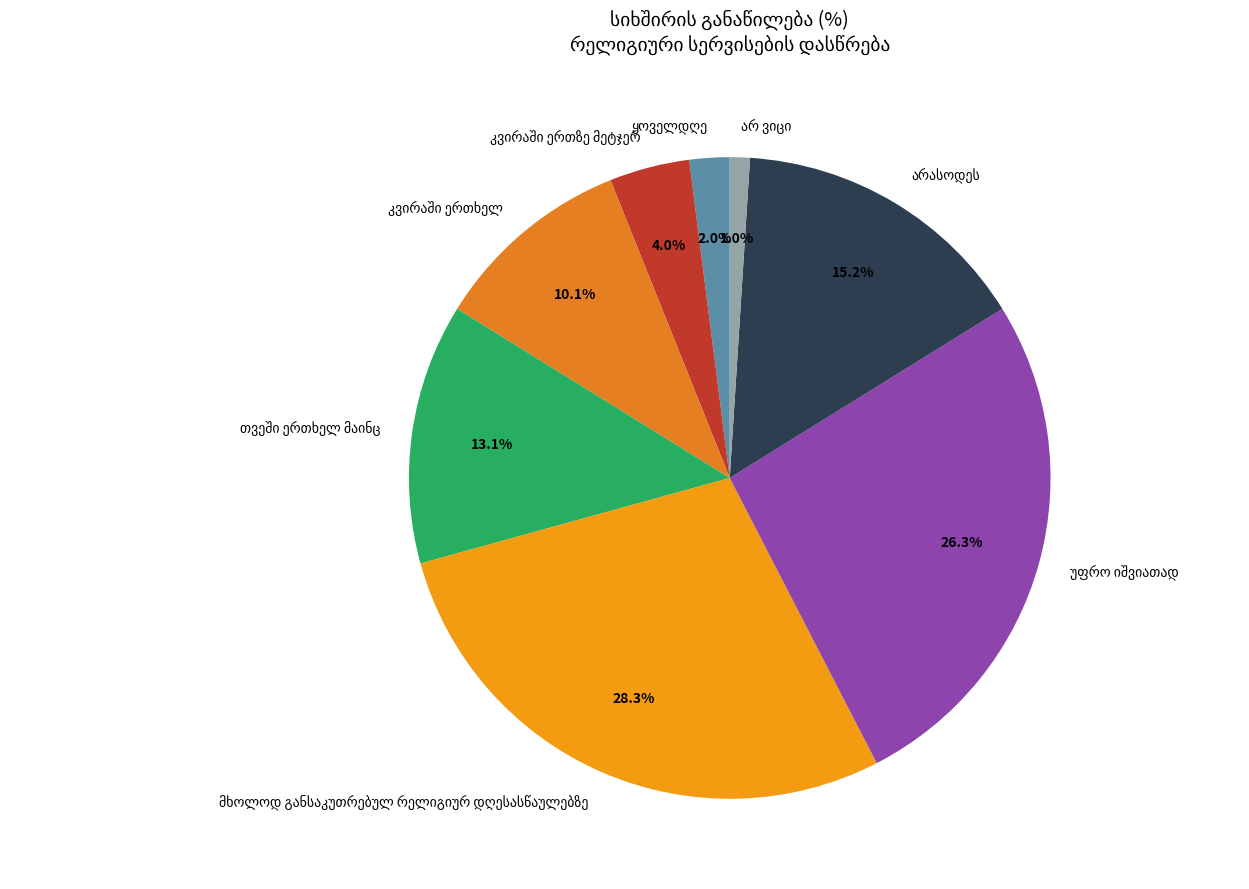

Is there a majority slice in this chart?

No